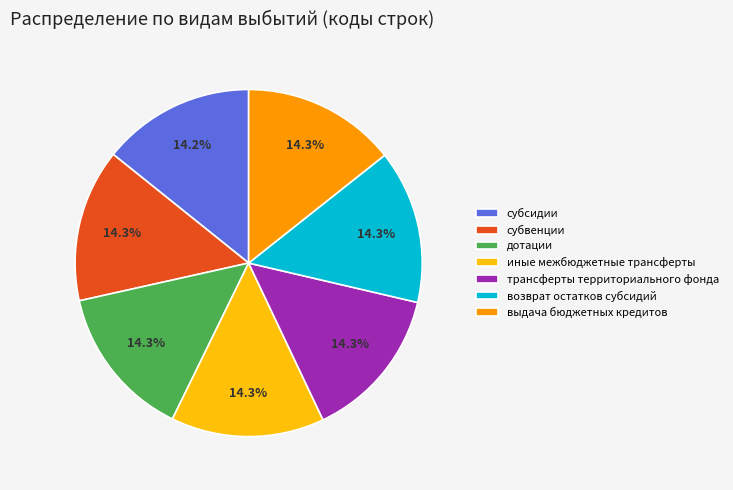

Is there a majority slice in this chart?

No